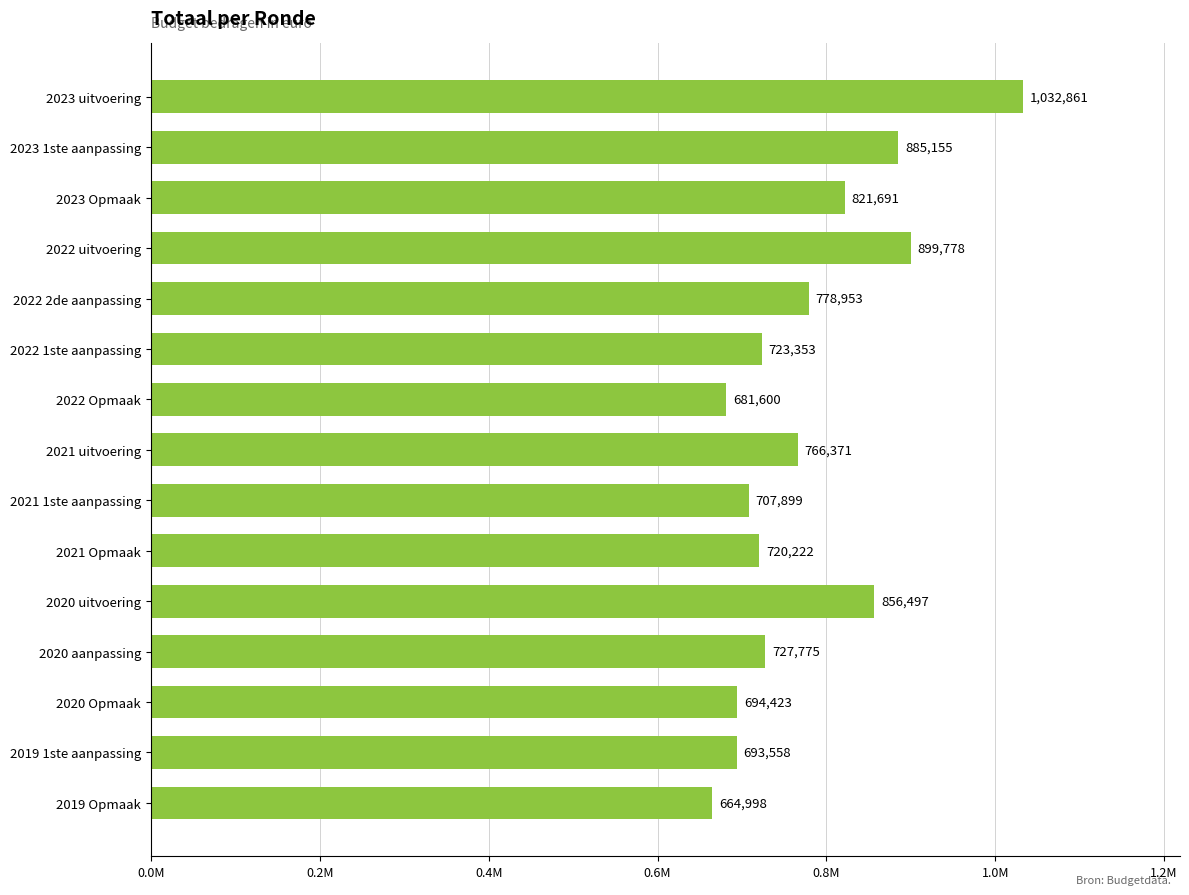

How many data points does each series have?

15